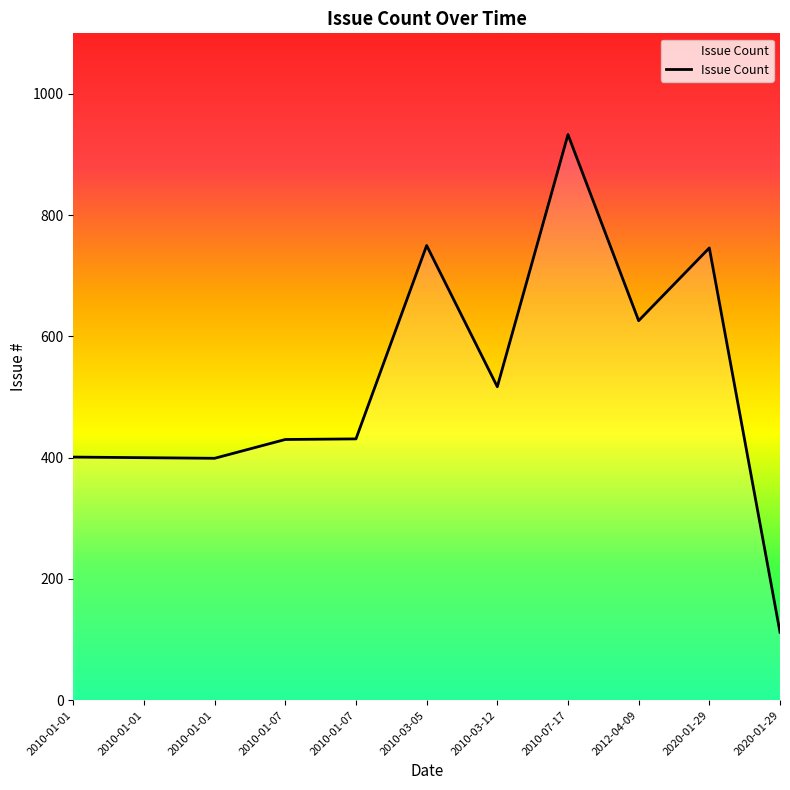

What is the approximate value at 2010-01-01, to the nearest 50?

400